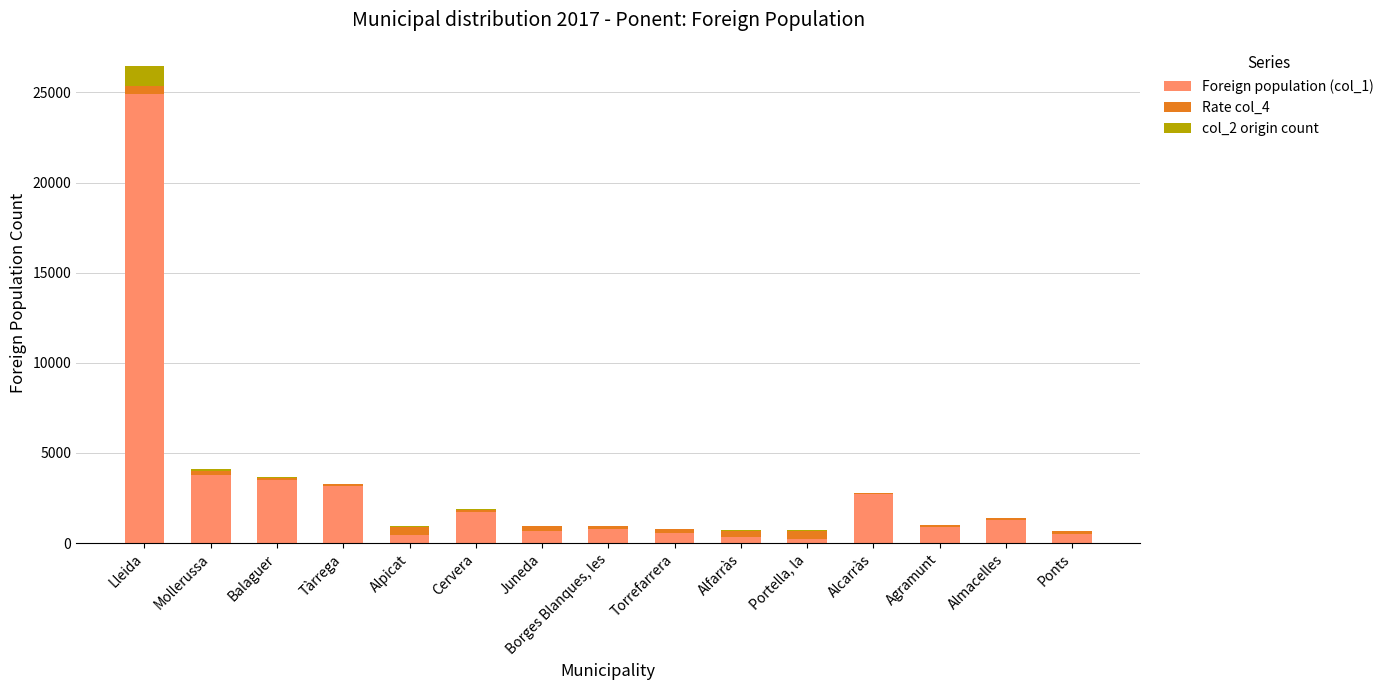

The Foreign population (col_1) series shows 3784 at Mollerussa. True or false?

True